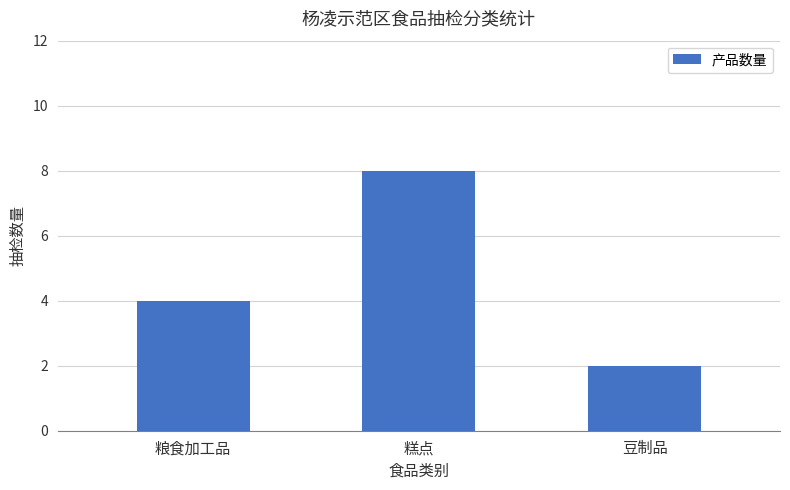

List the labels in order of value, largest first.

糕点, 粮食加工品, 豆制品